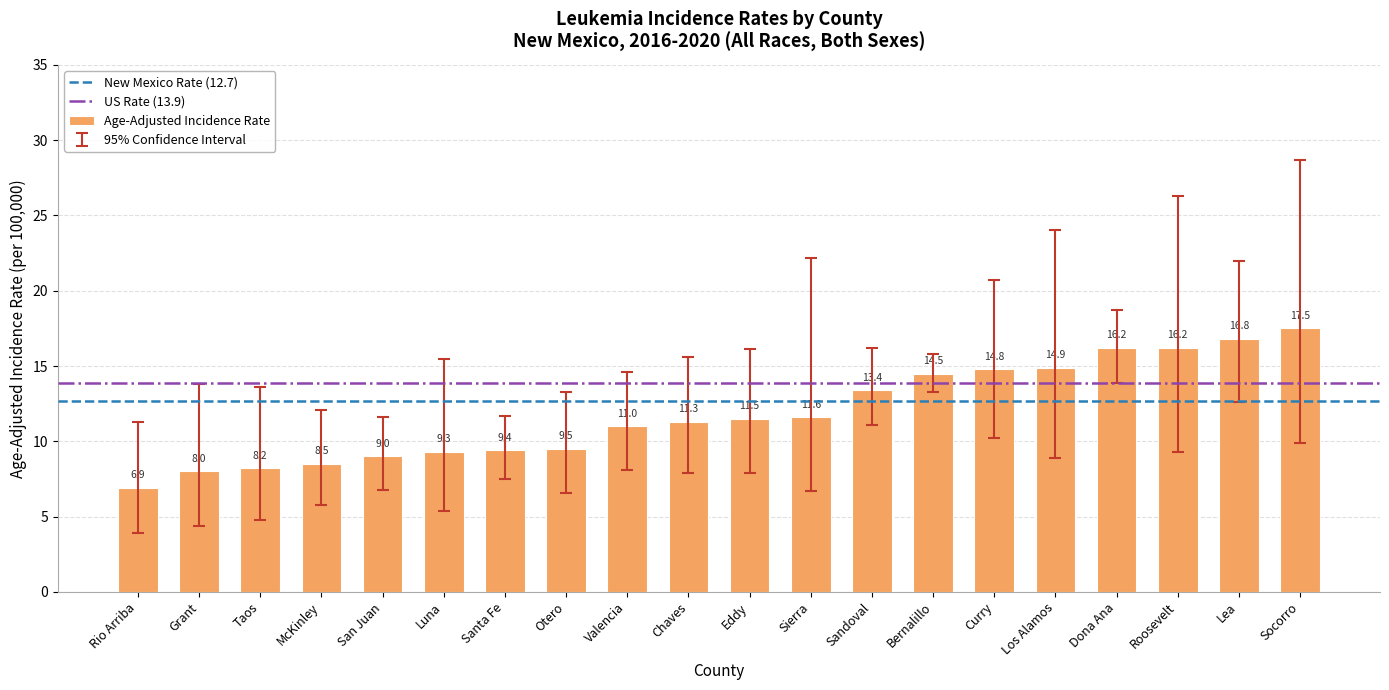

What is the value of the 1st bar from the left?

6.9